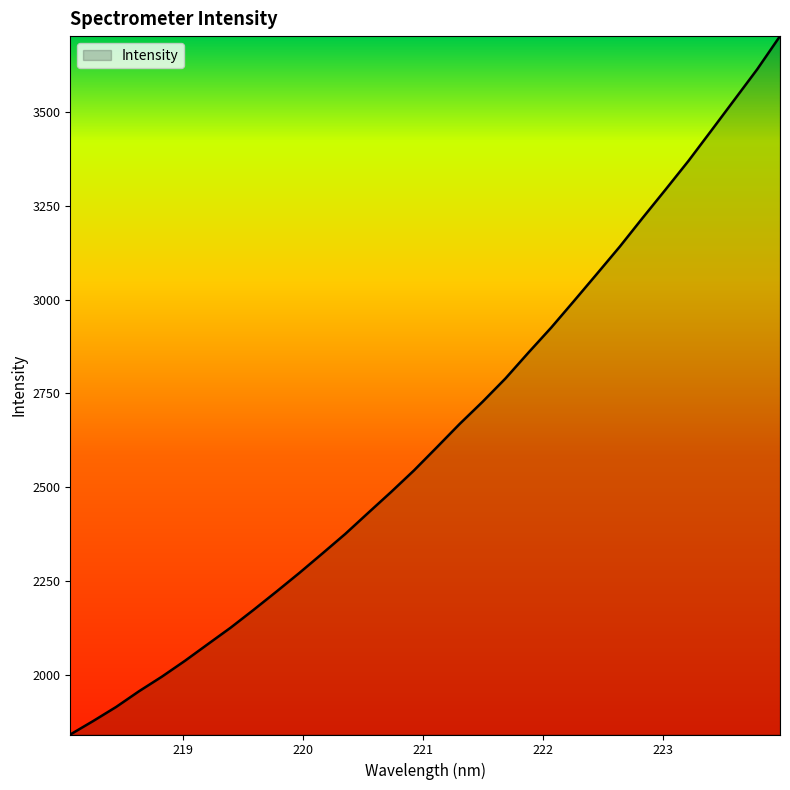

What is the maximum value shown in the chart?

3702.8